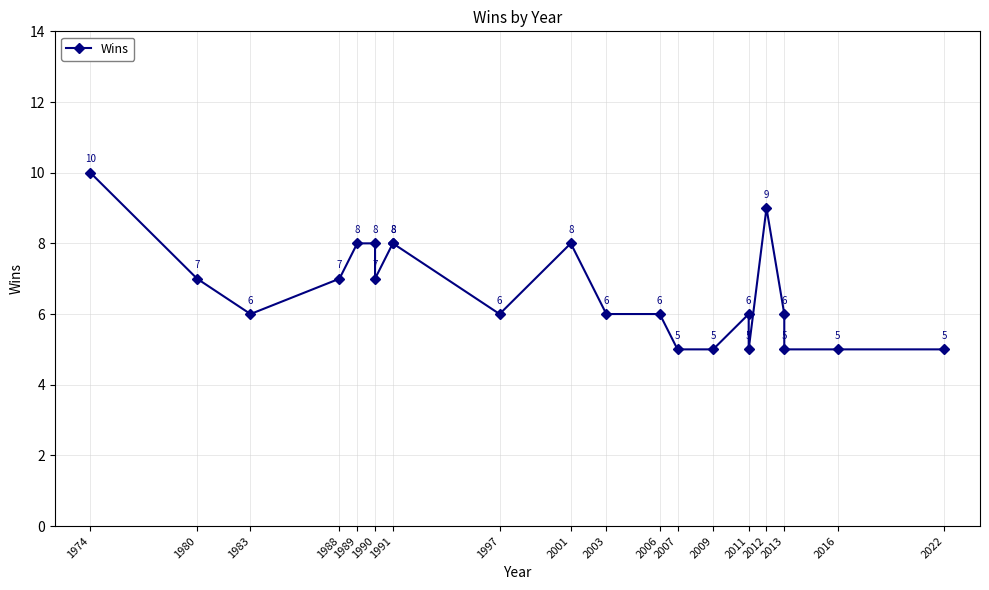

What is the difference between the maximum and minimum values?

5